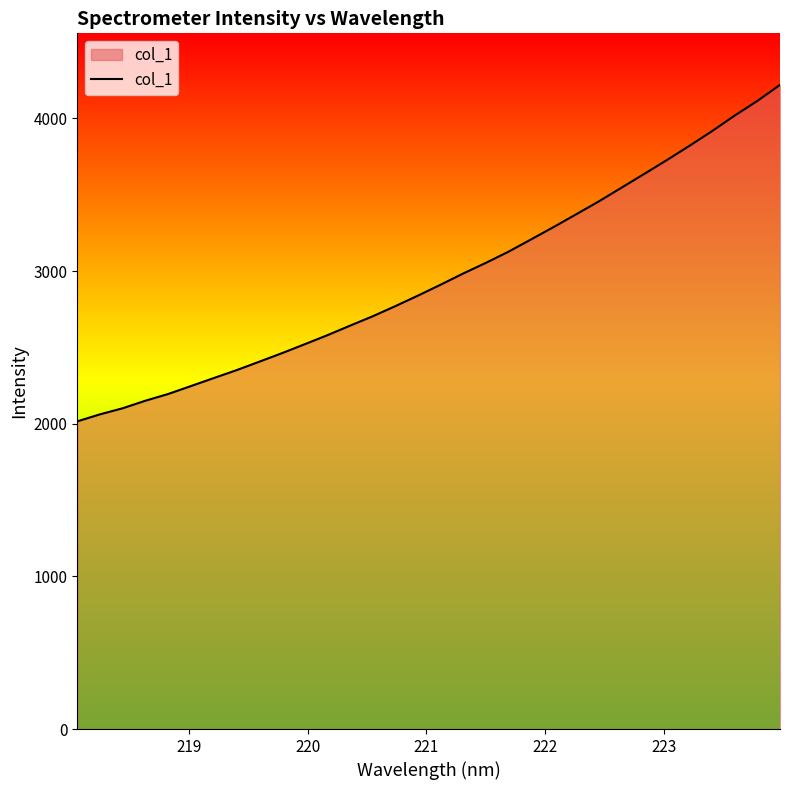

What is the smallest value displayed?

2015.3